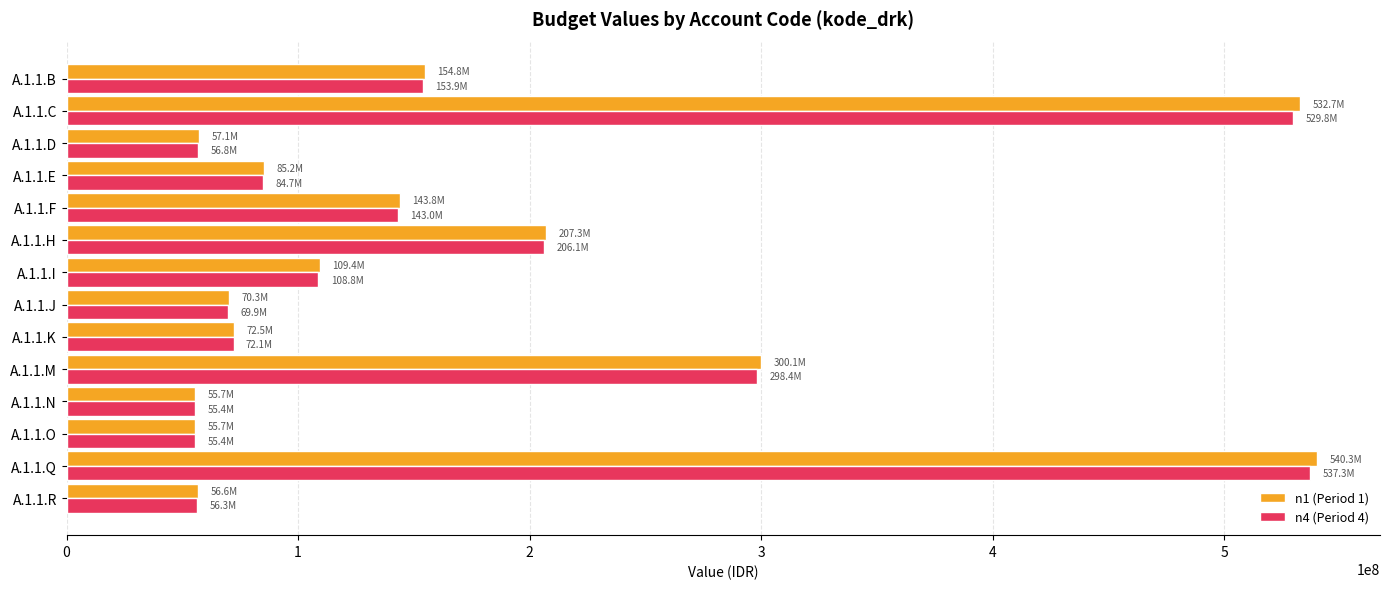

What is the average value of the n4 (Period 4) series?

173416405